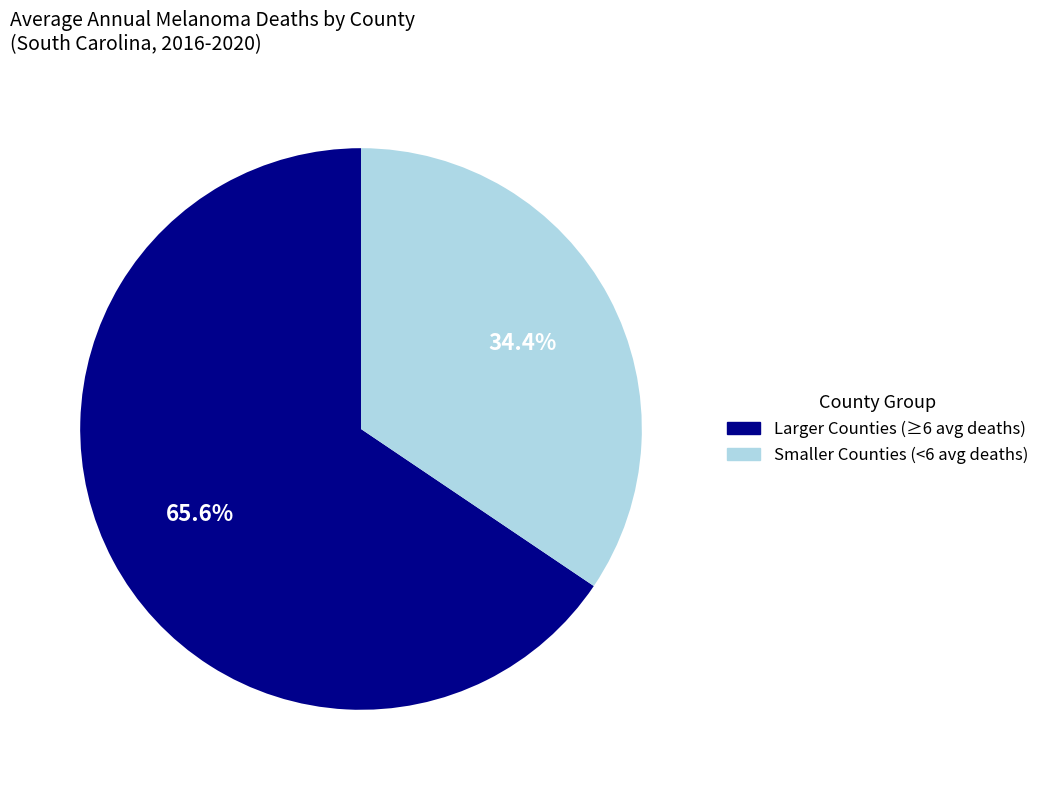

Does any single category account for the majority?

Yes